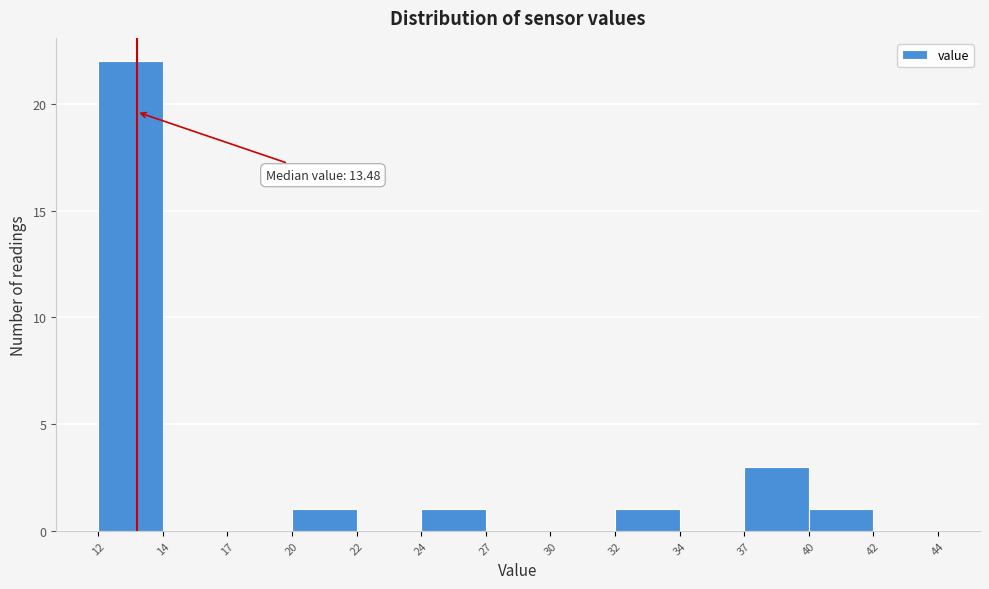

Reading right to left, extract all data points from this chart.

42=0	40=1	37=3	34=0	32=1	30=0	27=0	24=1	22=0	20=1	17=0	14=0	12=22